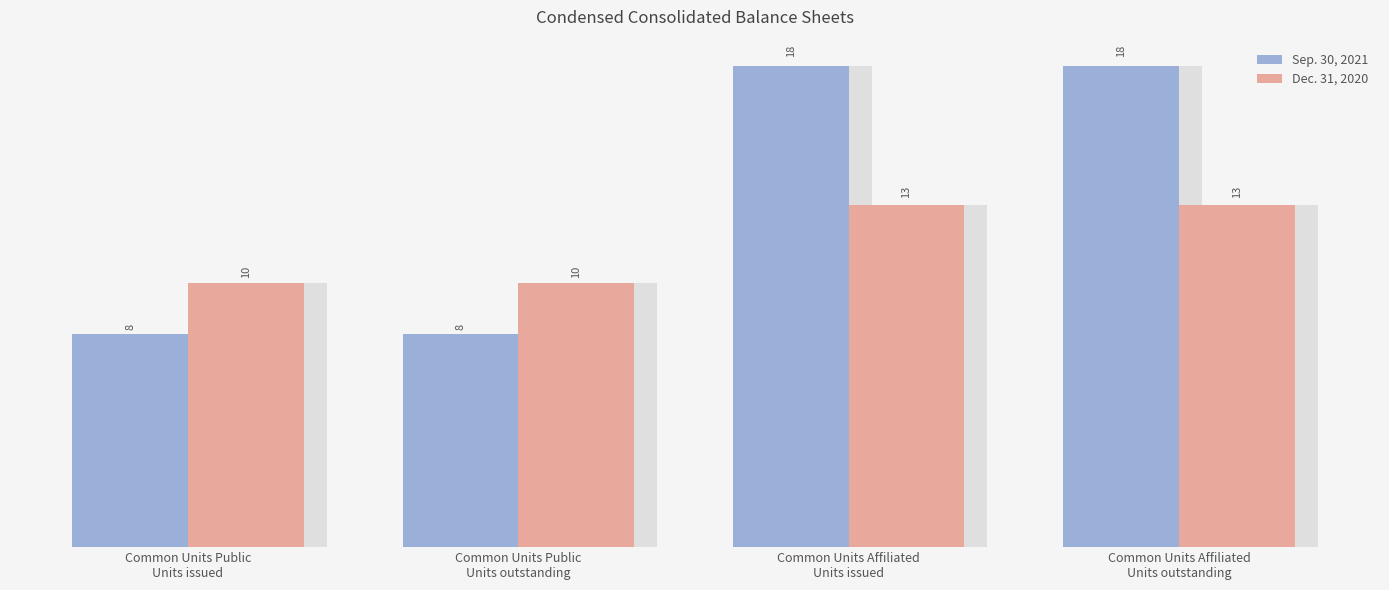

Reading left to right, transcribe all the data shown in this chart.

Sep. 30, 2021: Common Units Public
Units issued=8052406	Common Units Public
Units outstanding=8052406	Common Units Affiliated
Units issued=18173849	Common Units Affiliated
Units outstanding=18173849
Dec. 31, 2020: Common Units Public
Units issued=9995069	Common Units Public
Units outstanding=9995069	Common Units Affiliated
Units issued=12951236	Common Units Affiliated
Units outstanding=12951236